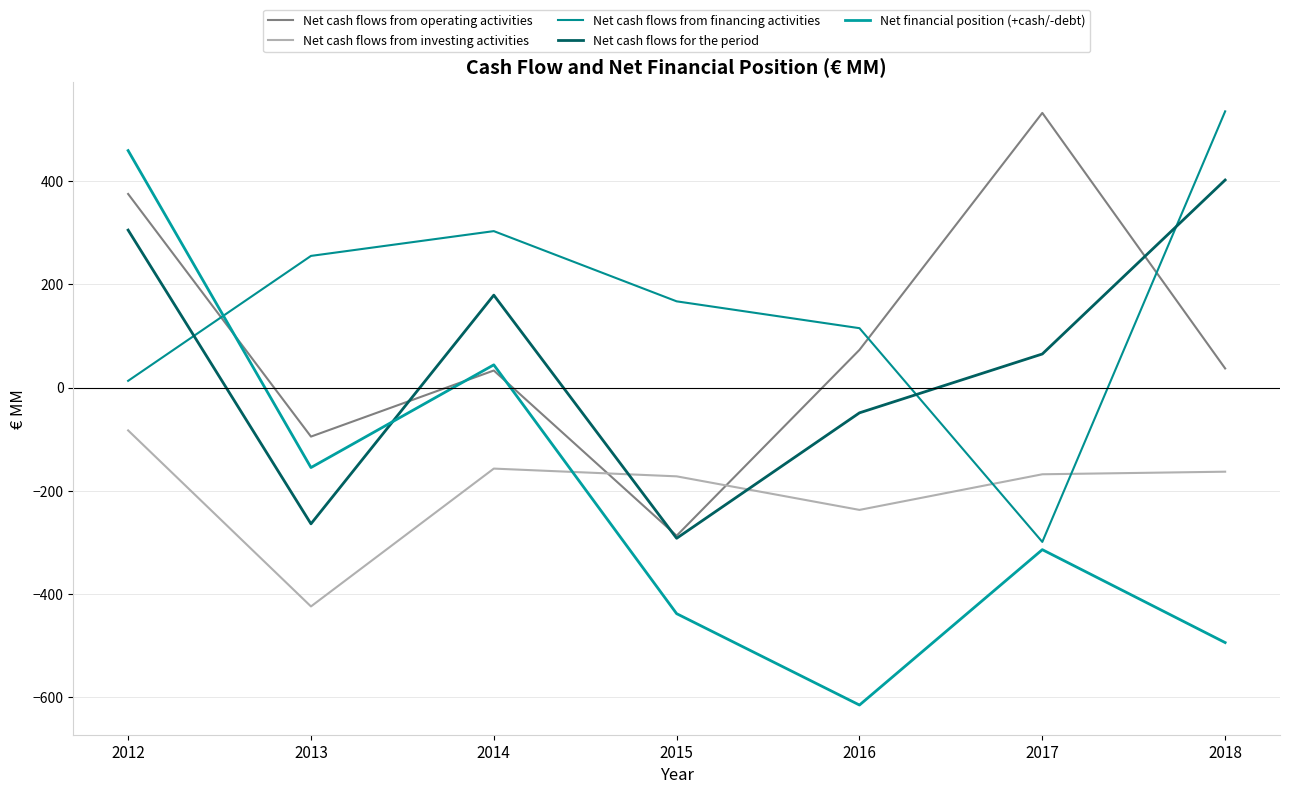

How many lines are shown in the chart?

5